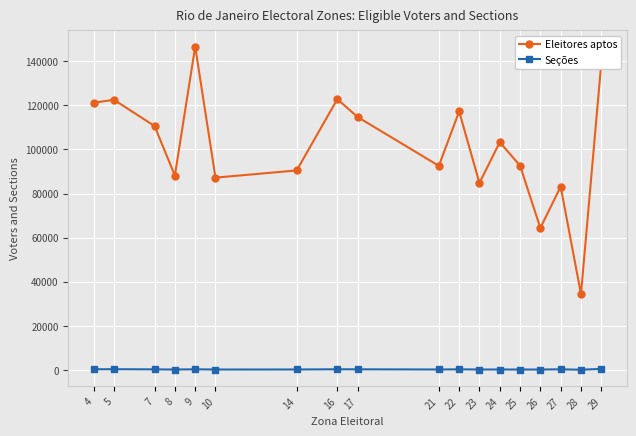

The Eleitores aptos series shows 199665 at 9. True or false?

False